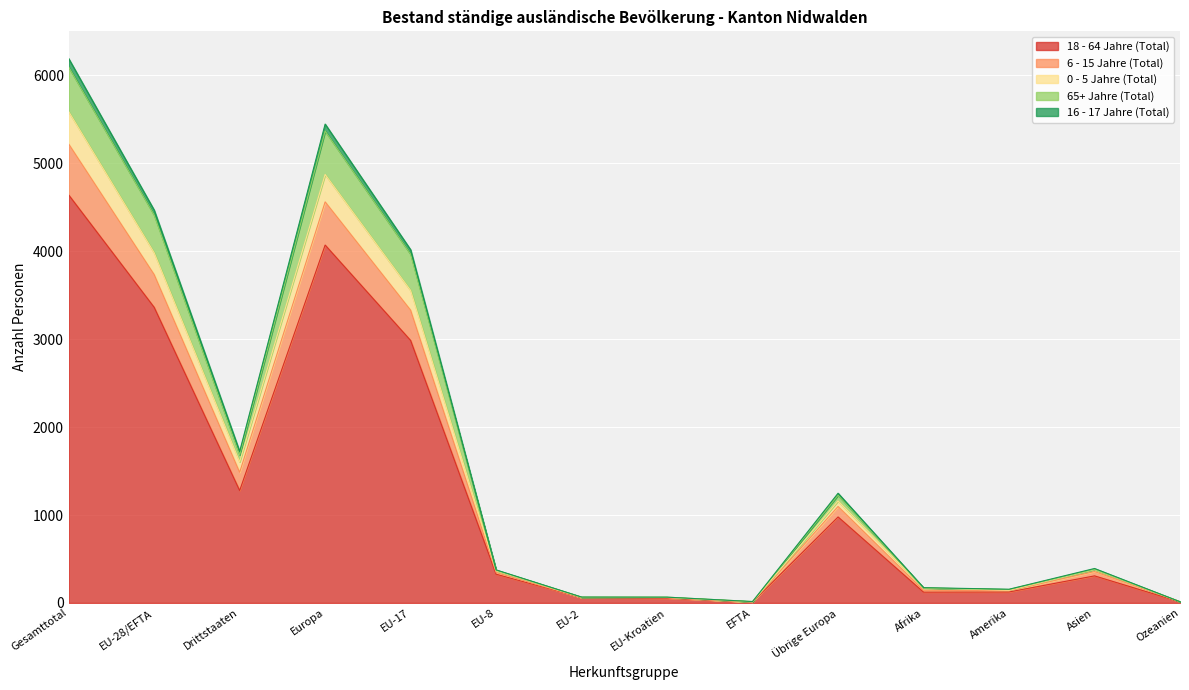

At which category is the sum across all series the highest?

Gesamttotal